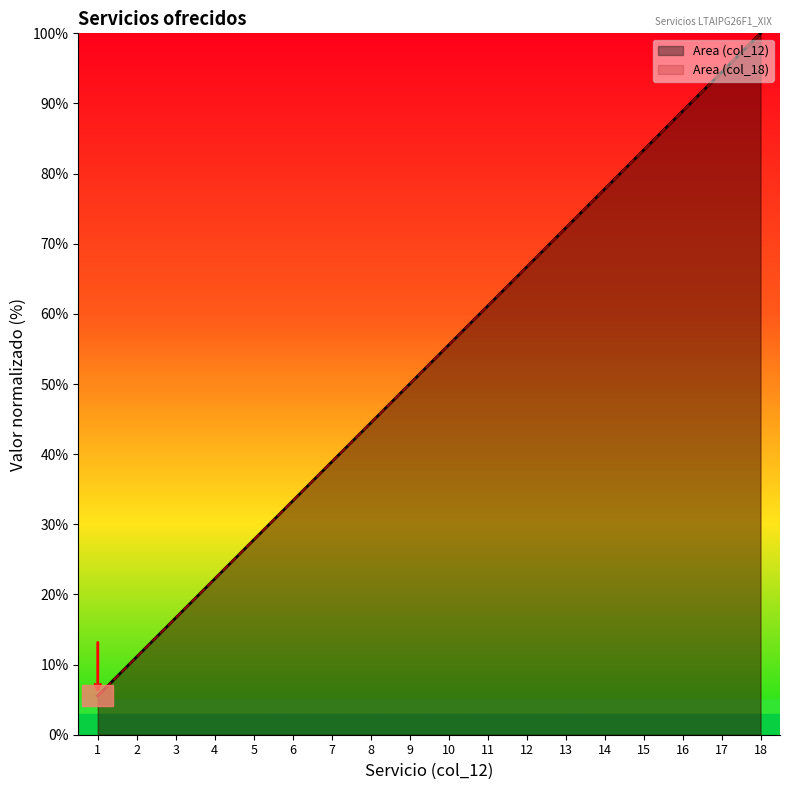

True or false: Area (col_18) and Area (col_12) cross at least once.

False